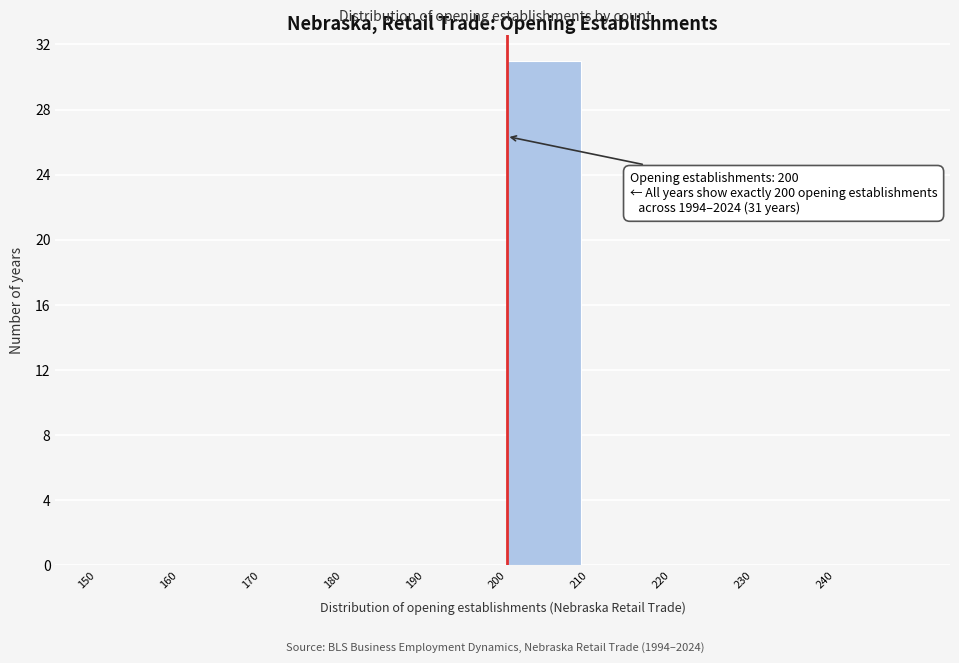

Which range on the x-axis has the tallest bar?

200 to 210